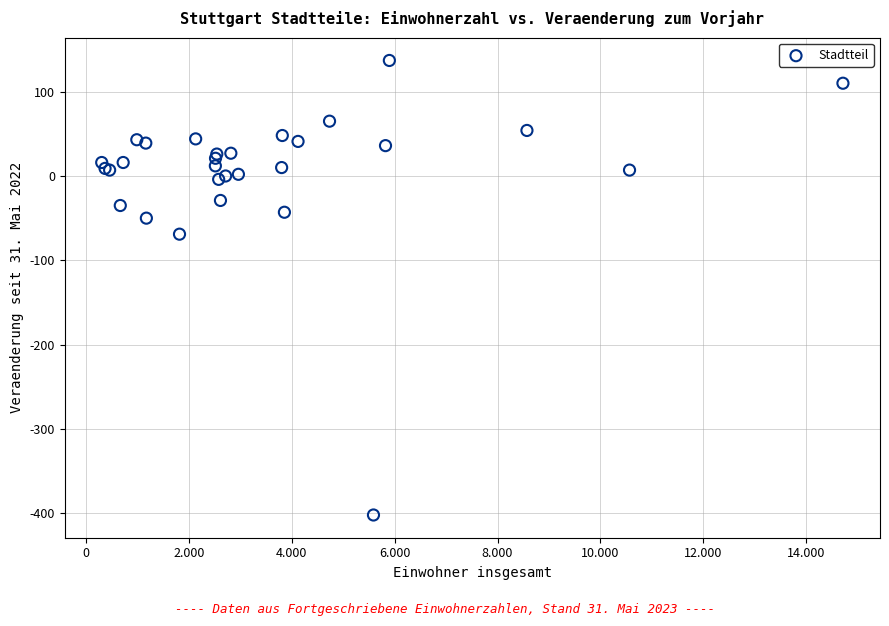

What Y value in the scatter plot is closest to -132?

-69